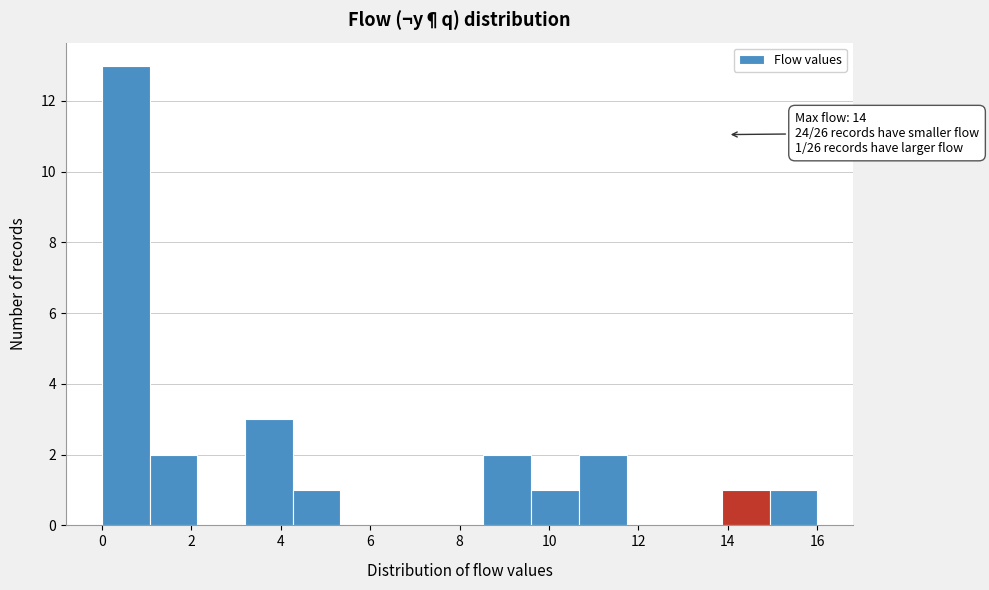

Over which range of the x-axis is the bar tallest?

0.0 to 1.0